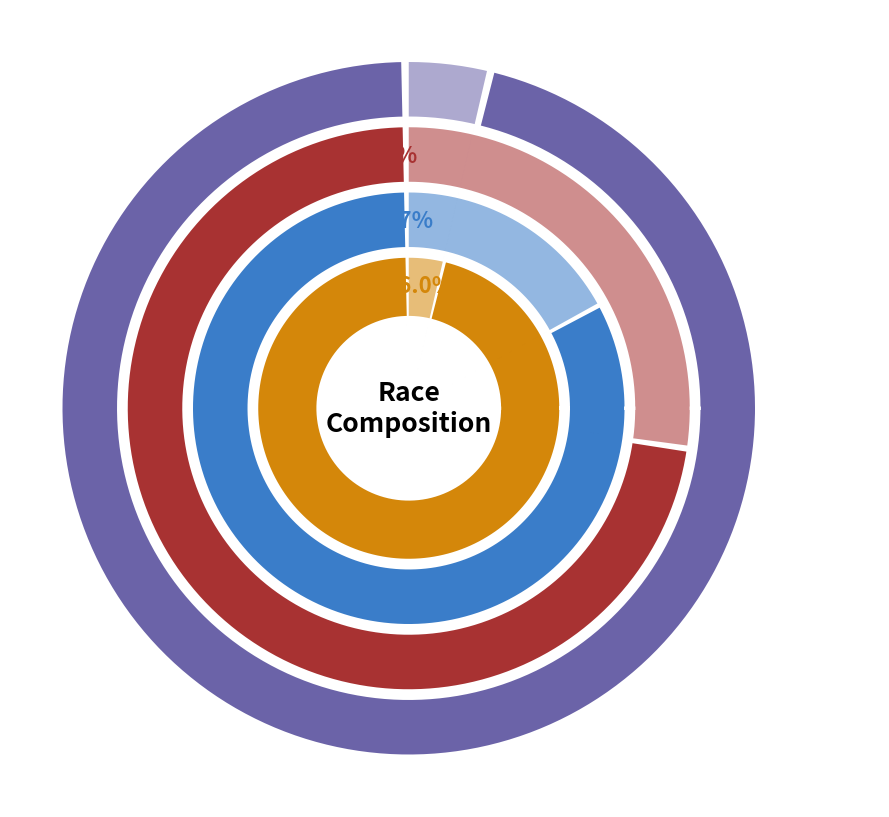

What is the difference between the highest and lowest values at National?

220621017